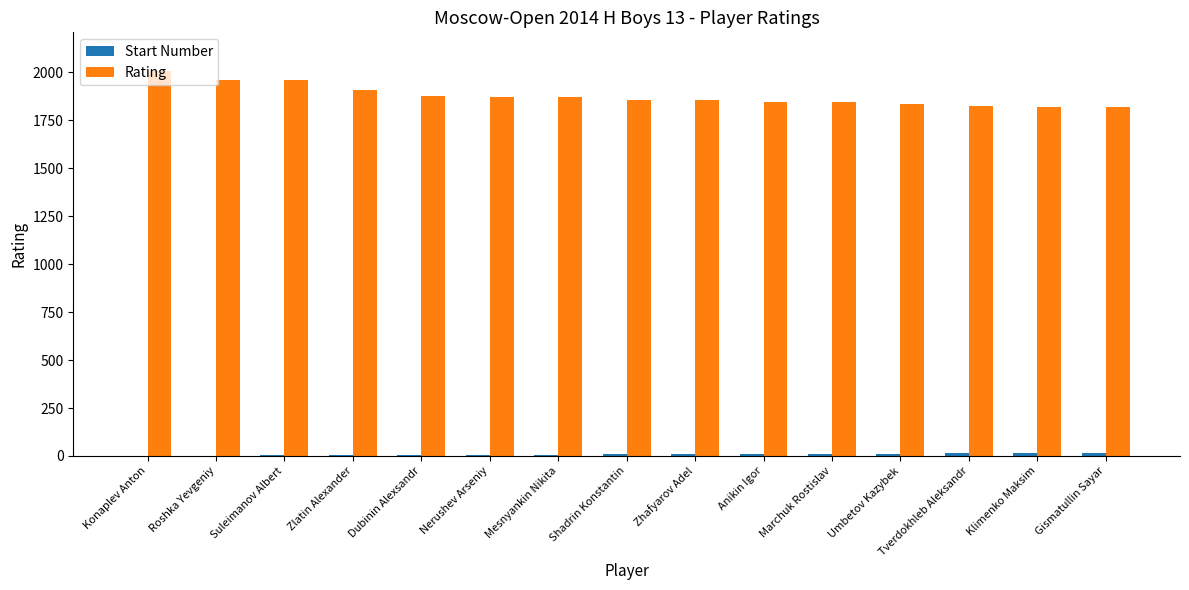

What is the maximum value shown in the chart?

2008